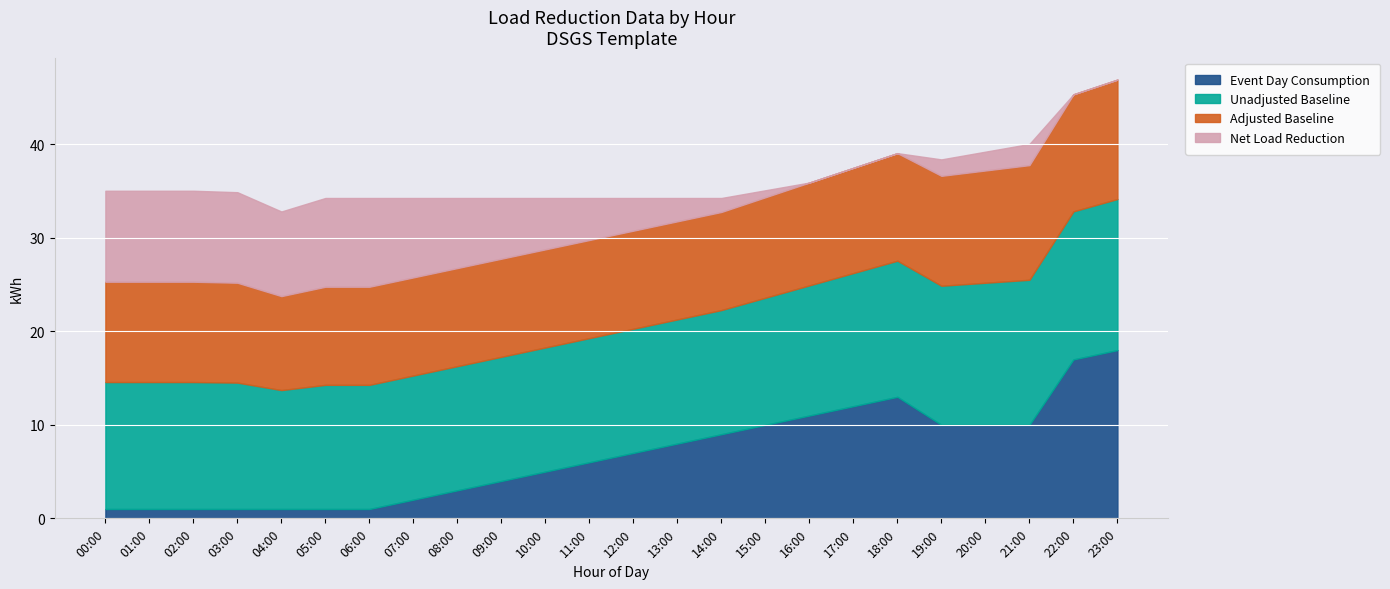

Between 00:00 and 10:00, which series saw the biggest shift?

Net Load Reduction